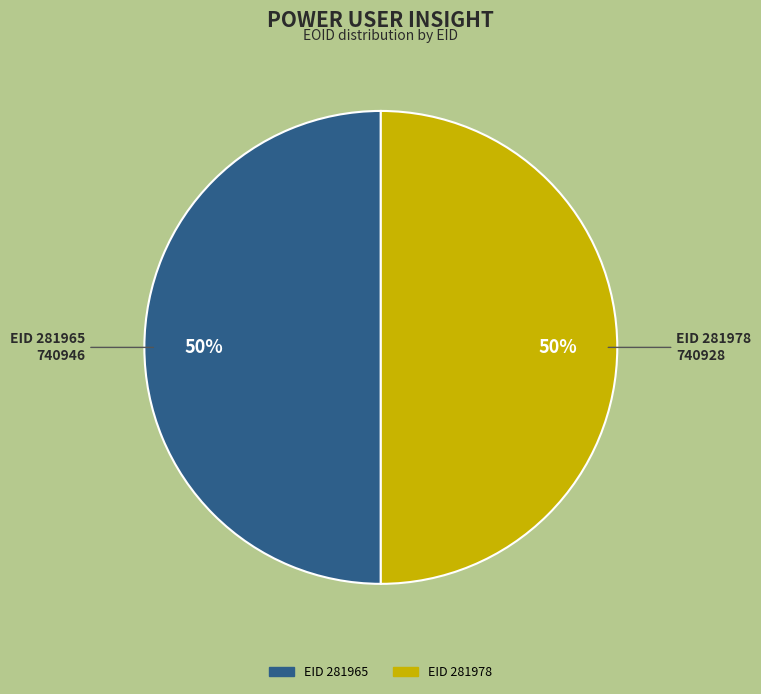

To the nearest percent, what is the average slice percentage?

50%